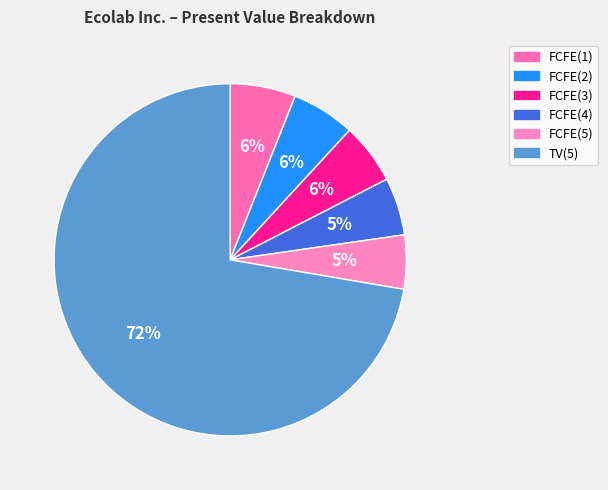

What portion of the pie excludes FCFE(1)?

94.0%